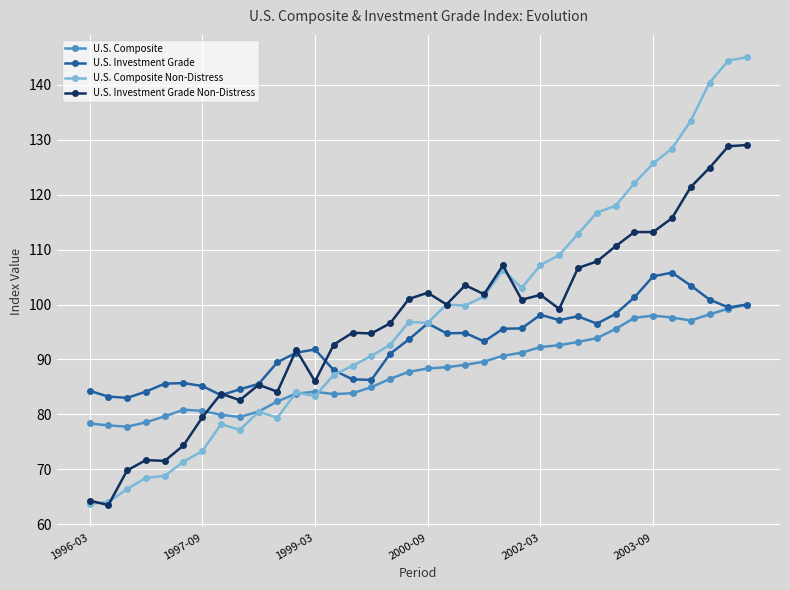

In U.S. Composite Non-Distress, how many points are higher than both neighbors (excluding endpoints)?

6